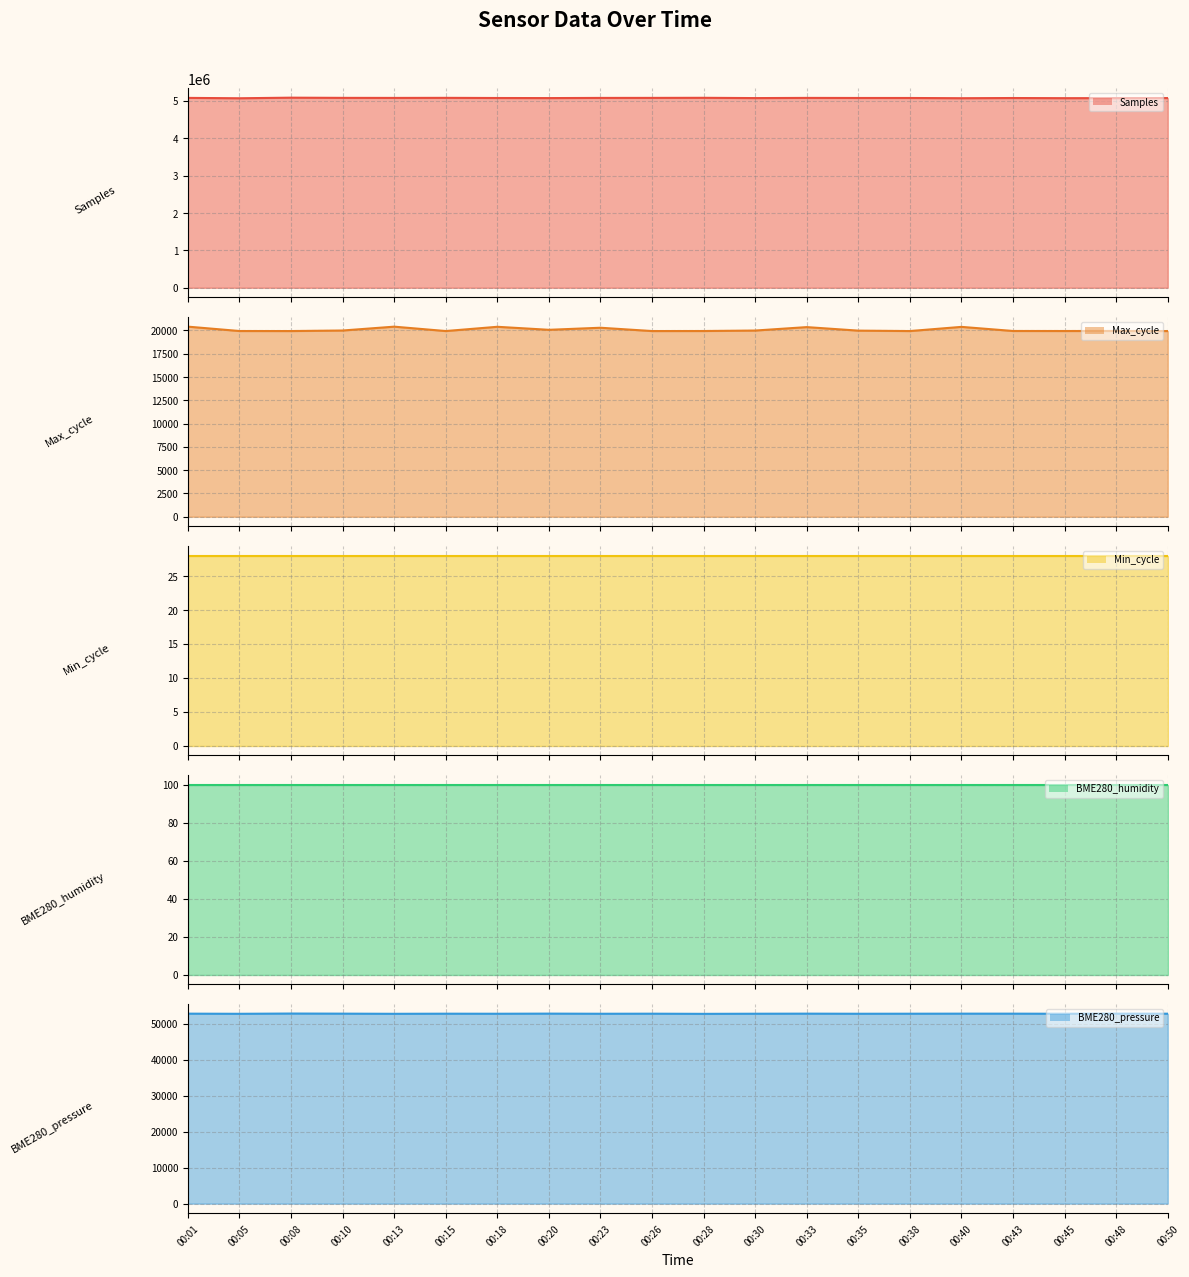

What is the value of the Samples line point at the 2nd from the left?

5065471.0